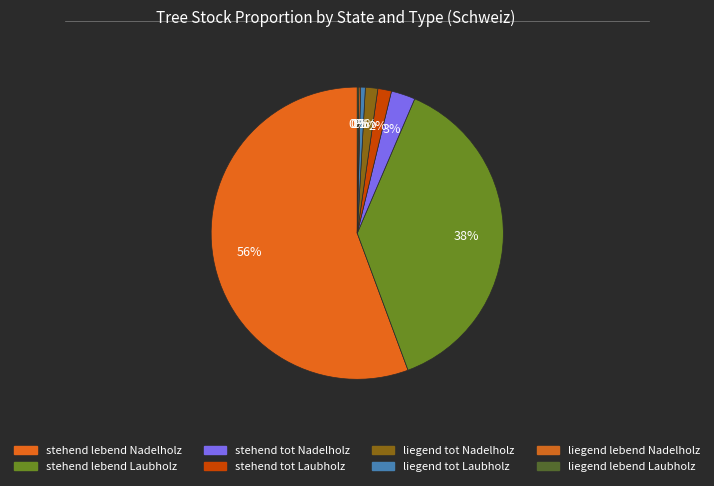

Rank the categories by value from highest to lowest.

stehend lebend Nadelholz, stehend lebend Laubholz, stehend tot Nadelholz, stehend tot Laubholz, liegend tot Nadelholz, liegend tot Laubholz, liegend lebend Nadelholz, liegend lebend Laubholz